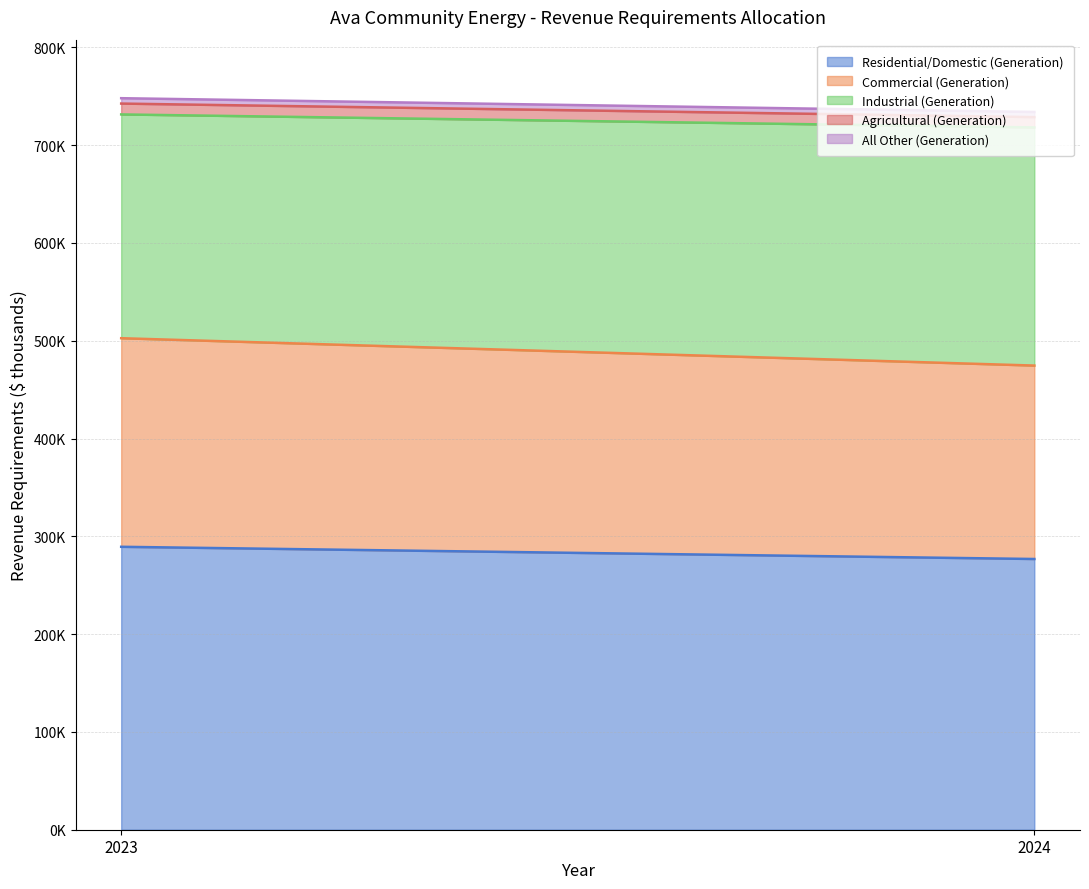

Between 2023 and 2024, which is larger?

2023